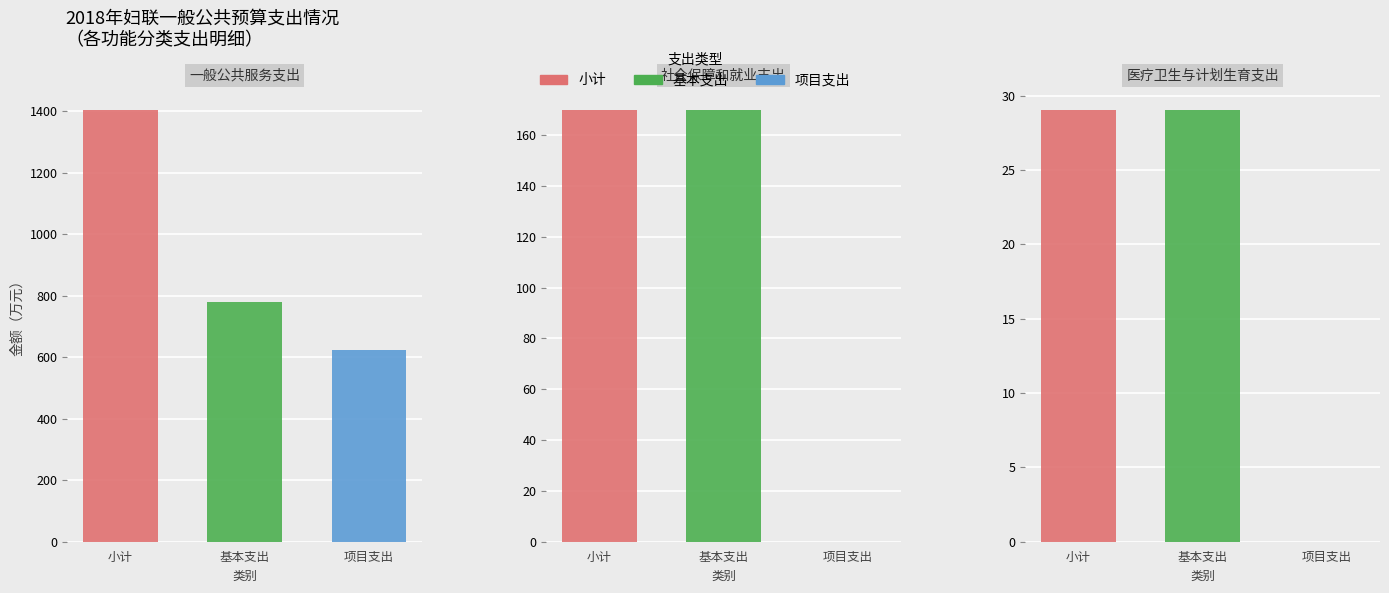

List the series in order of their peak value, lowest first.

项目支出, 基本支出, 小计